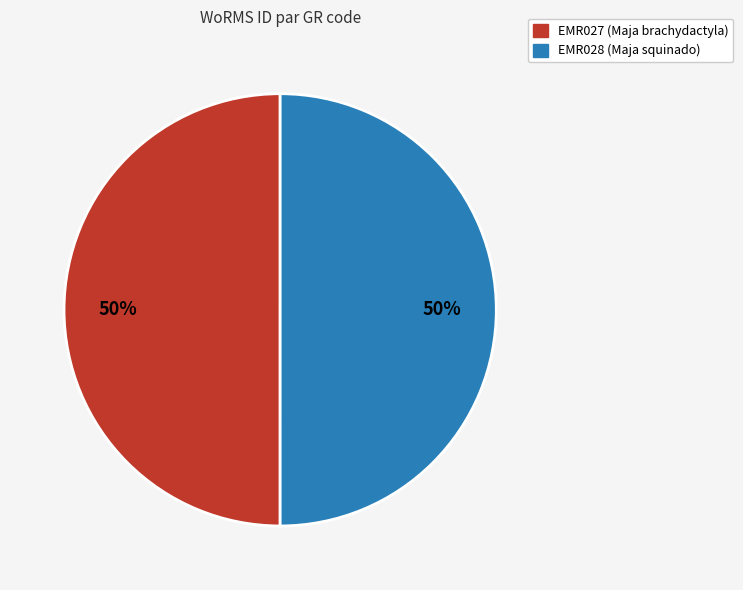

What is the ratio of the value at EMR028 (Maja squinado) to the value at EMR027 (Maja brachydactyla)?

1.0